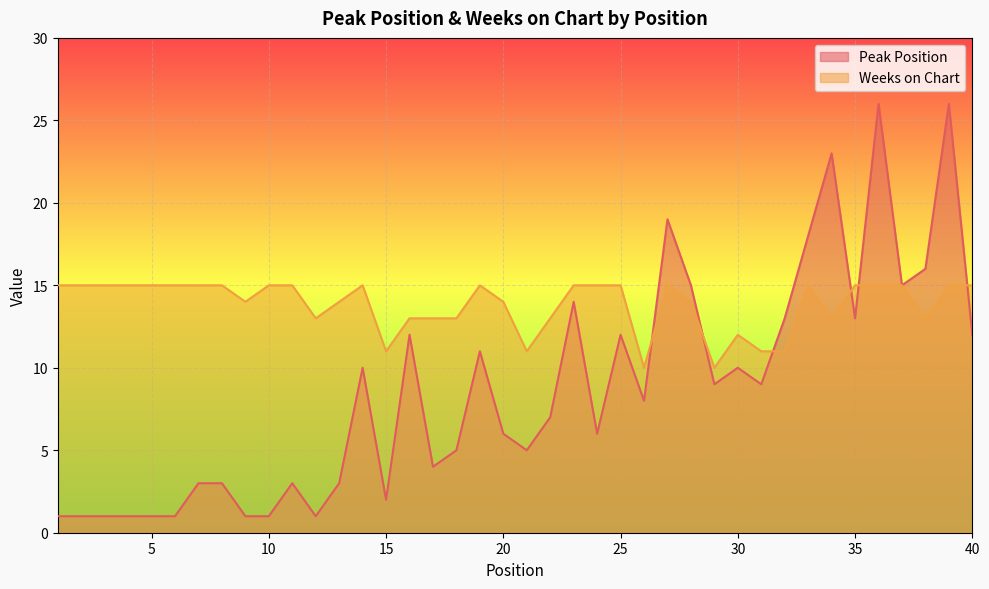

True or false: Peak Position and Weeks on Chart cross at least once.

True